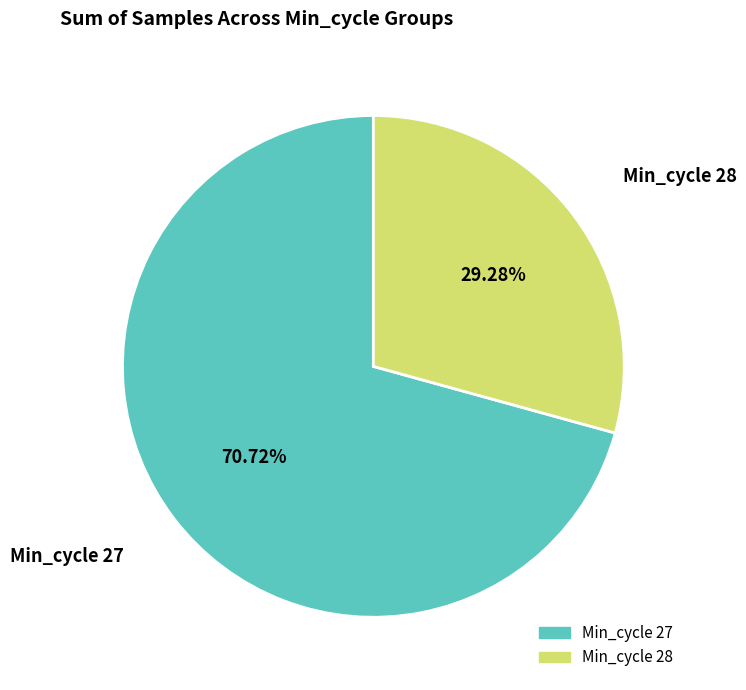

Does any single category account for the majority?

Yes